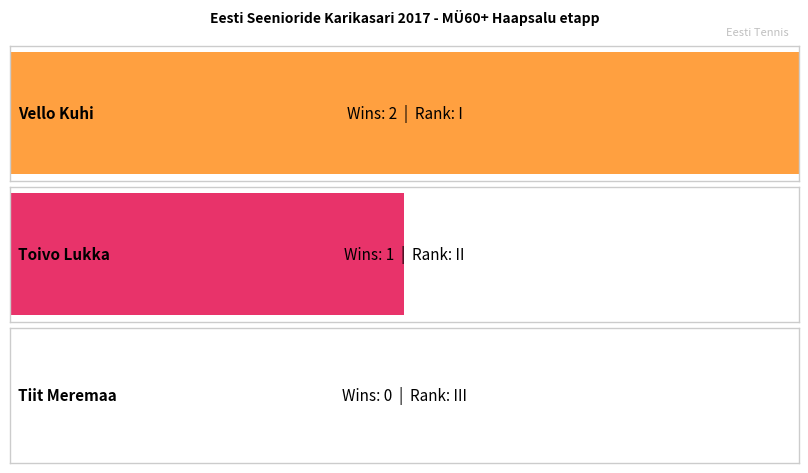

Reading left to right, extract all data points from this chart.

2	1	0